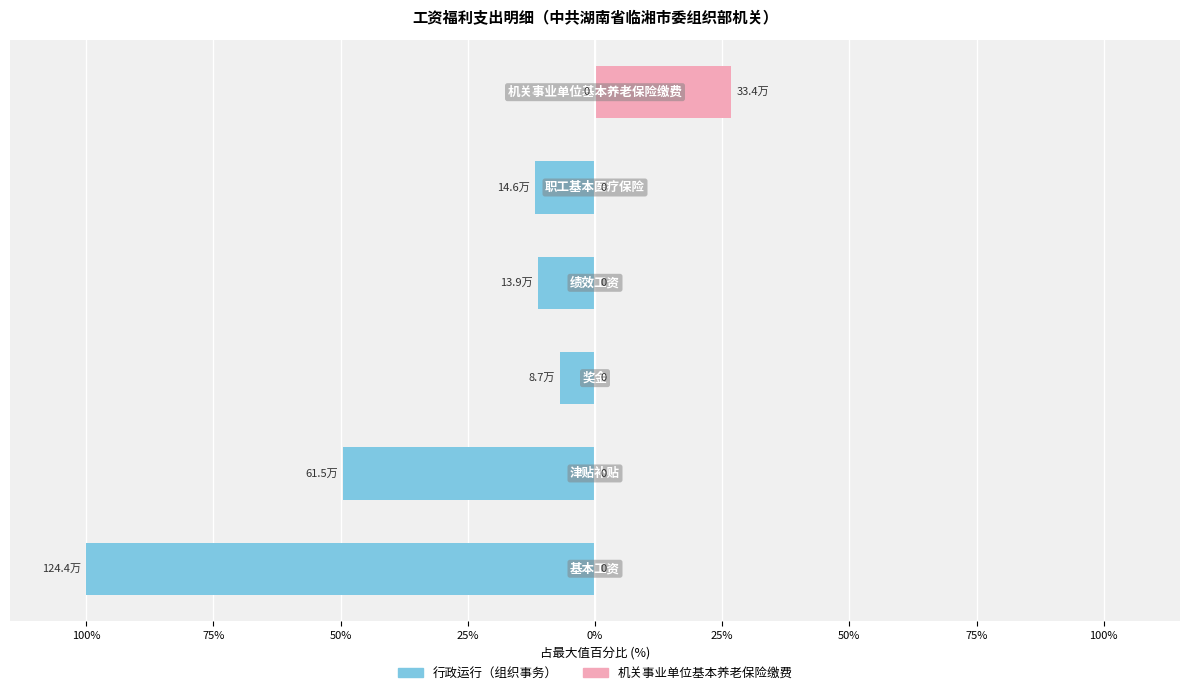

Reading right to left, what are all the values shown in this chart?

行政运行（组织事务）: 25%=0.0	0%=-11.7	25%=-11.2	50%=-7.0	75%=-49.5	100%=-100.0
机关事业单位基本养老保险缴费: 25%=26.8	0%=0.0	25%=0.0	50%=0.0	75%=0.0	100%=0.0